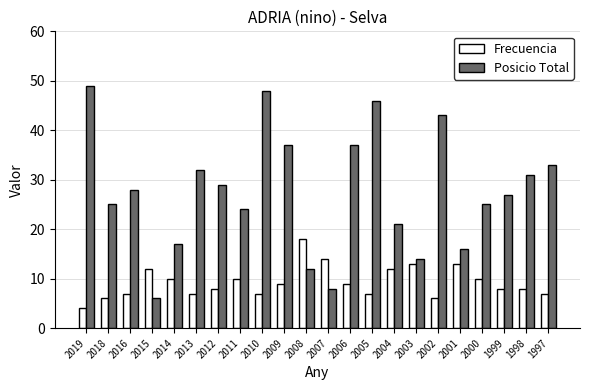

What is the difference between the highest and lowest values at 1997?

26